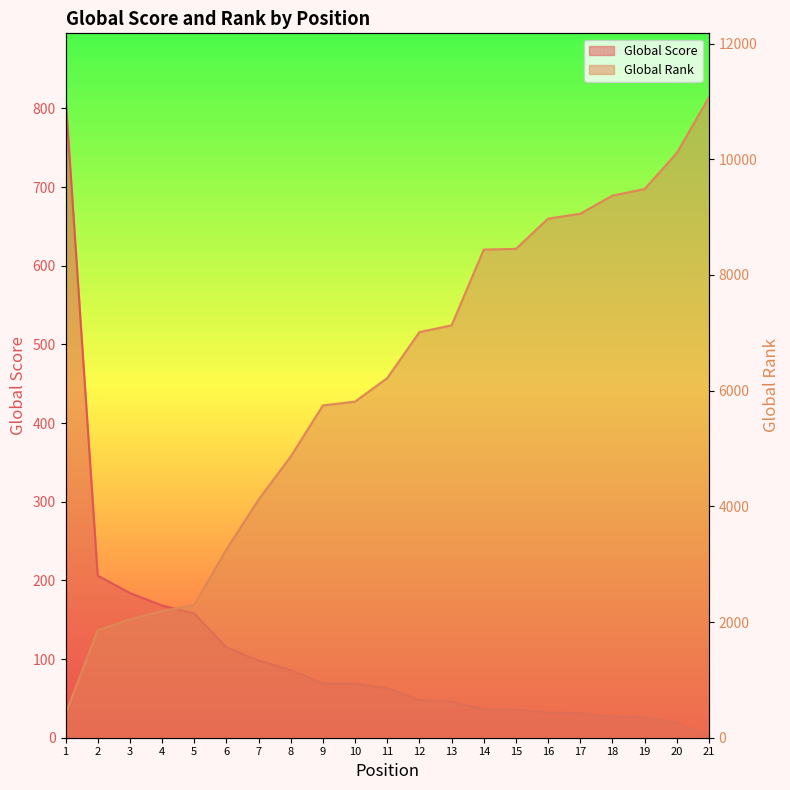

What is the value of the Global Rank point at the 8th from the left?

4862